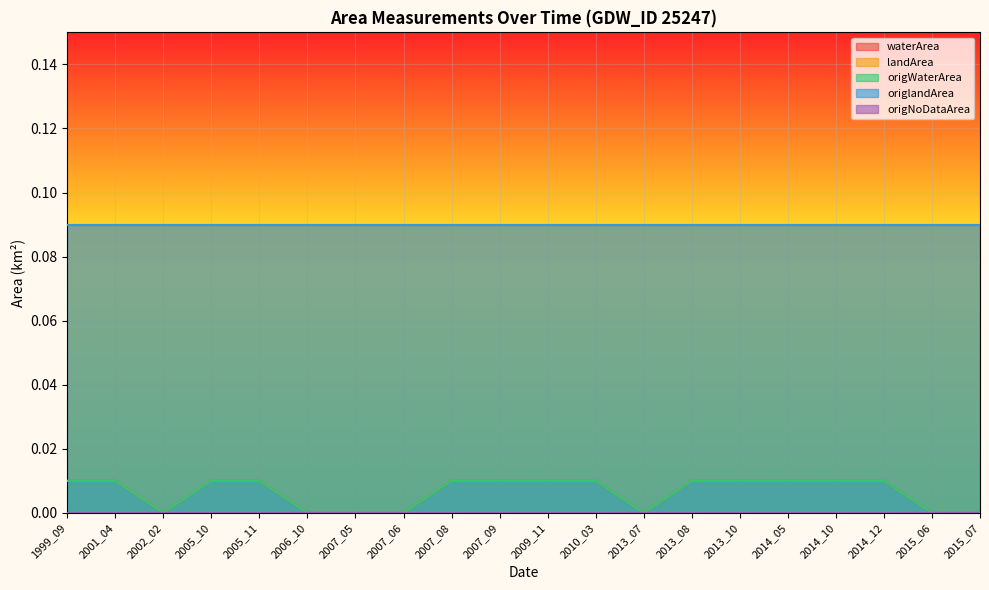

True or false: origWaterArea and waterArea intersect in this chart.

False